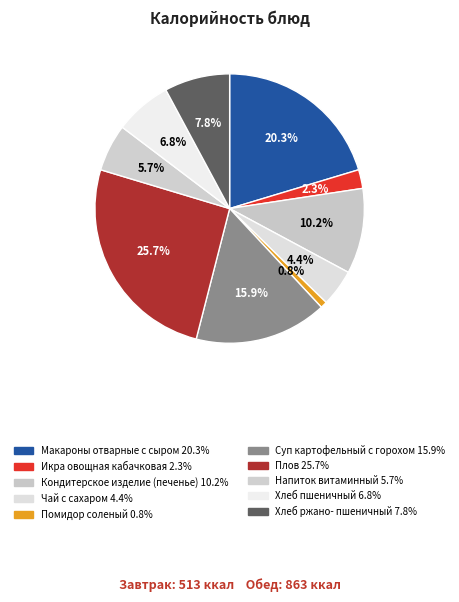

How many slices are in this pie chart?

10